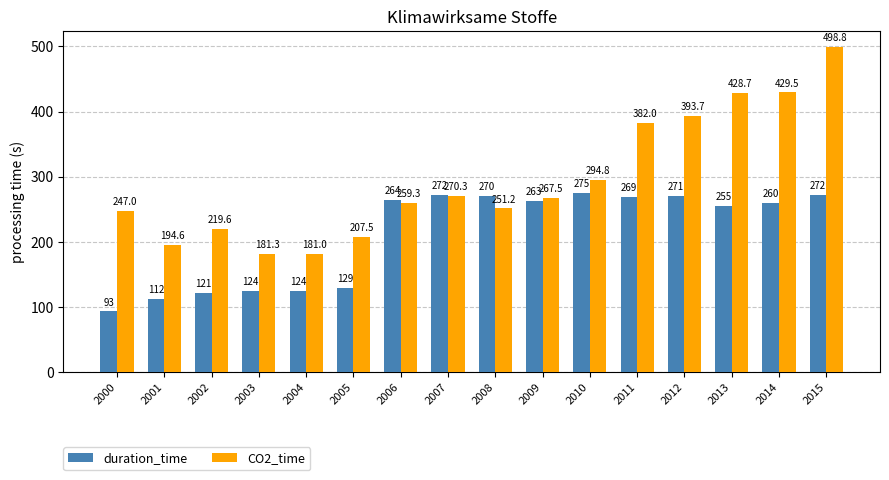

Which series changed the most between 2000 and 2001?

CO2_time